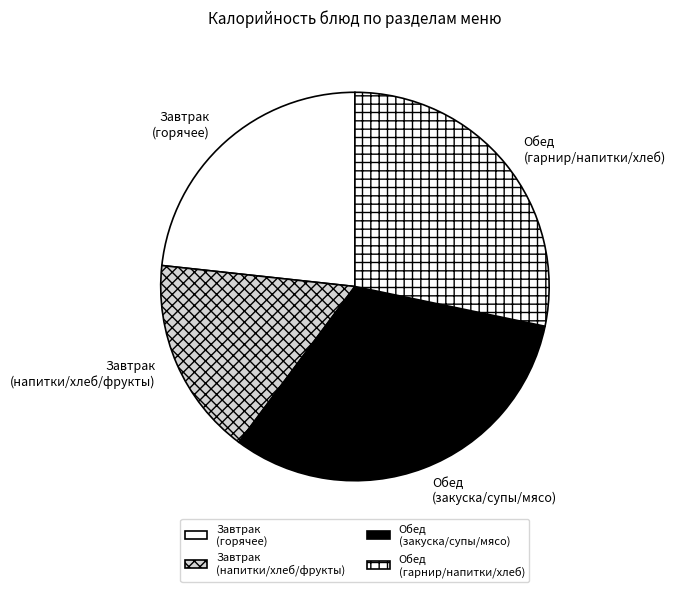

Which has a higher value, Обед (гарнир/напитки/хлеб) or Завтрак (напитки/хлеб/фрукты)?

Обед (гарнир/напитки/хлеб)